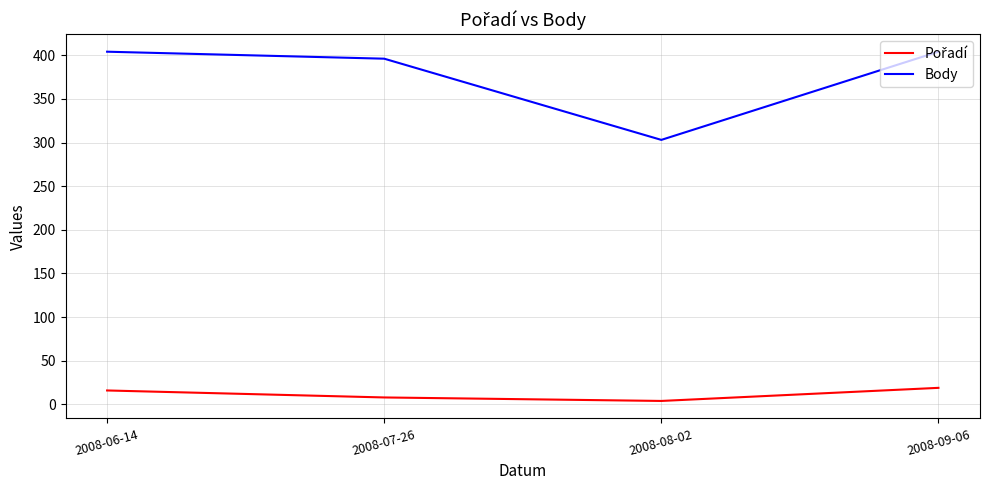

What is the greatest value displayed?

404